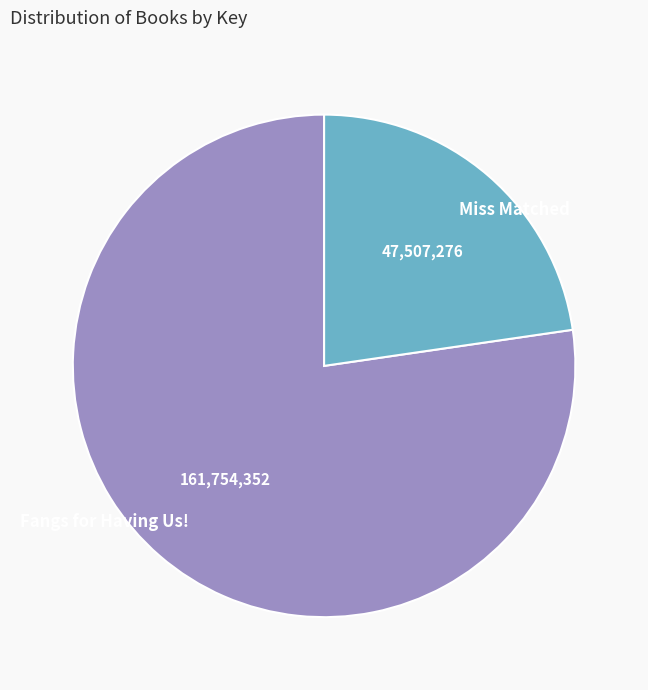

What is the smallest slice in the pie chart?

Miss Matched